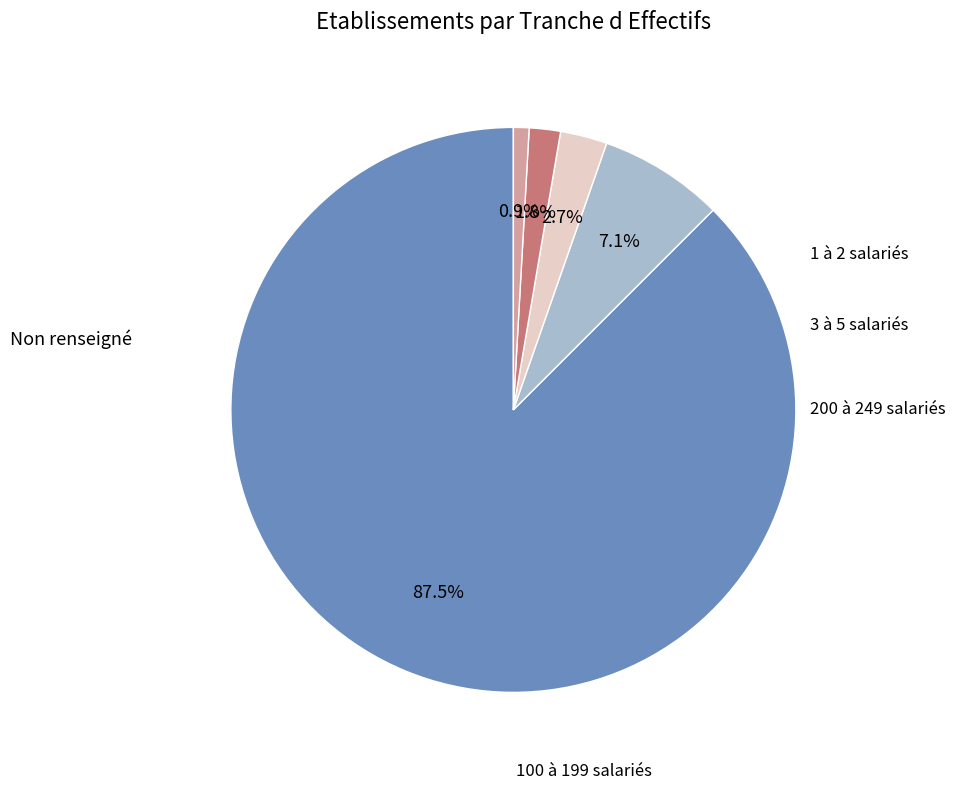

Is there a majority slice in this chart?

Yes